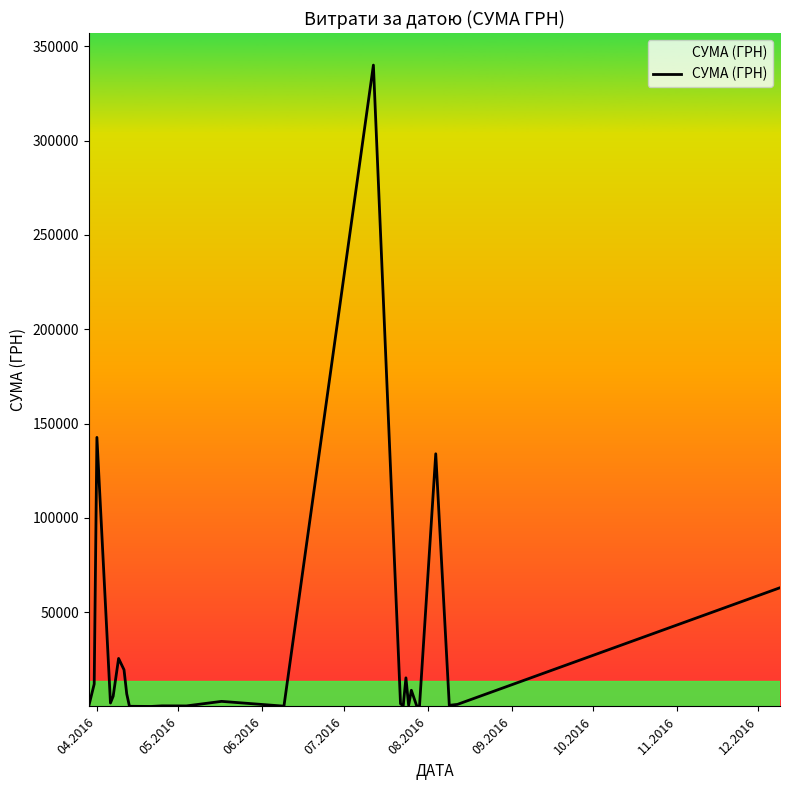

What is the difference between the maximum and second lowest values?

339955.5